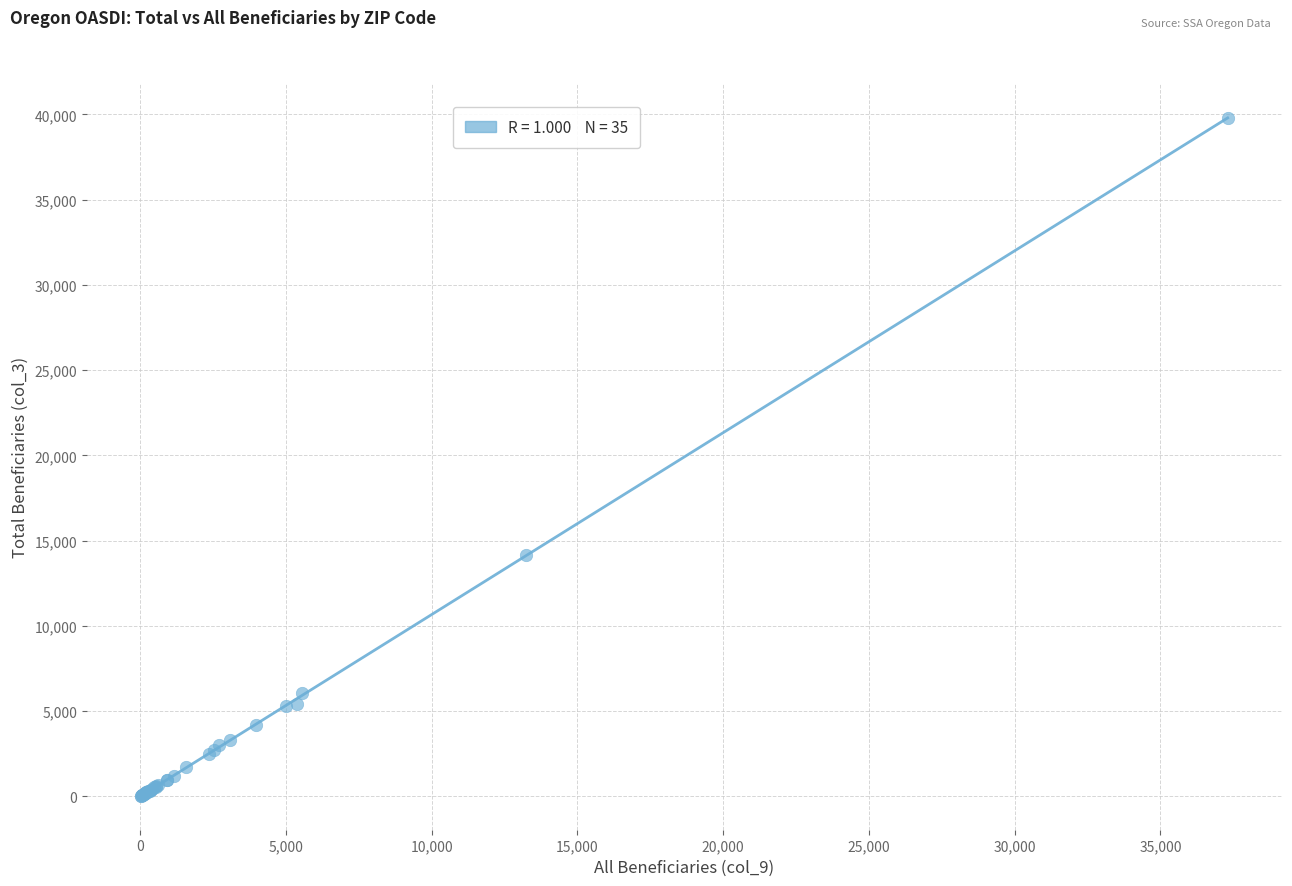

What Y value in the scatter plot is closest to 19915?

14160